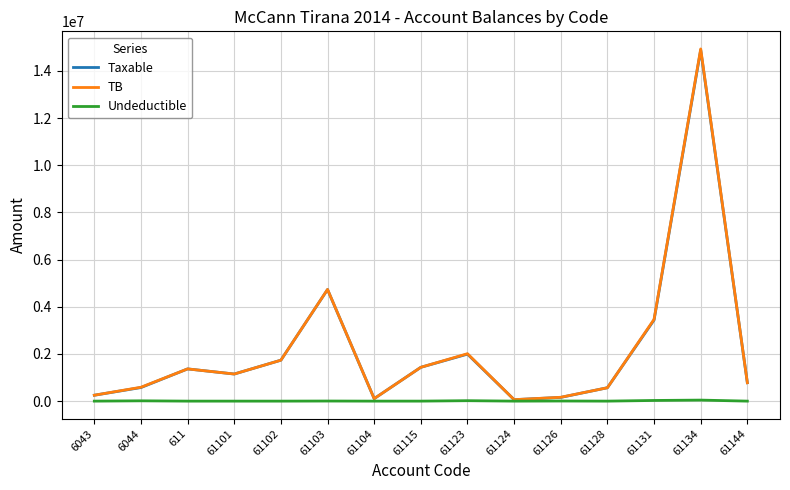

Is the value of TB at 6044 greater than the value of Undeductible at 61115?

Yes